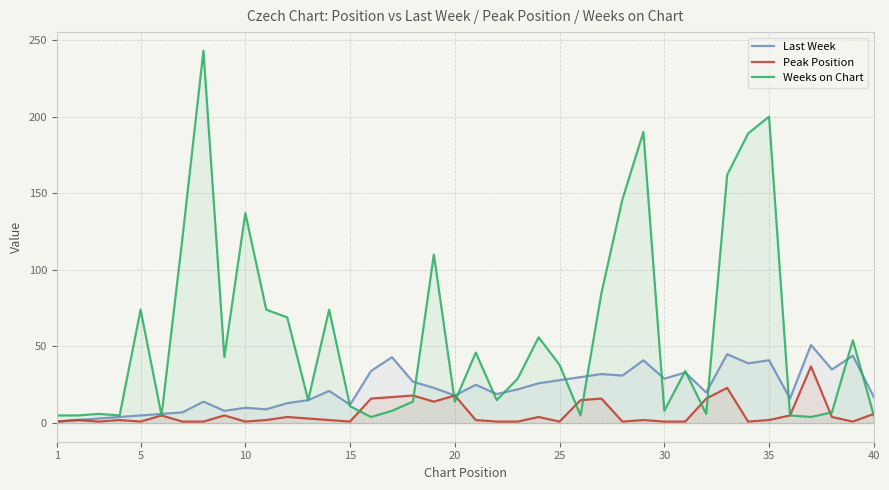

What is the value of the Weeks on Chart point at the 15th from the left?

11